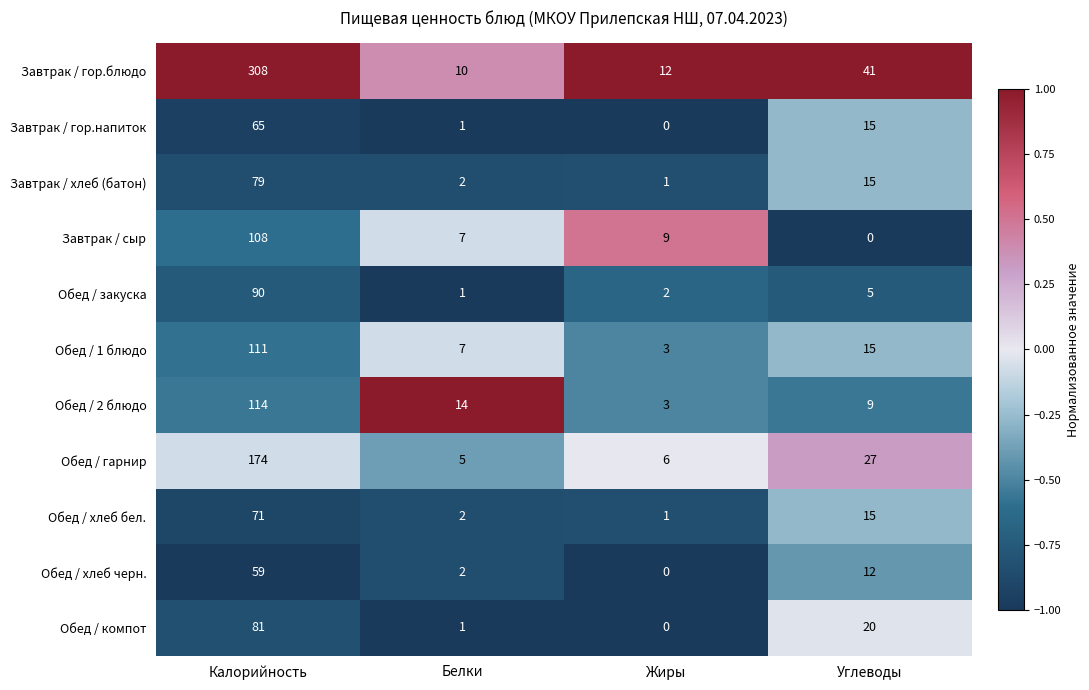

Where is Обед / компот nearest to the value 40?

Углеводы